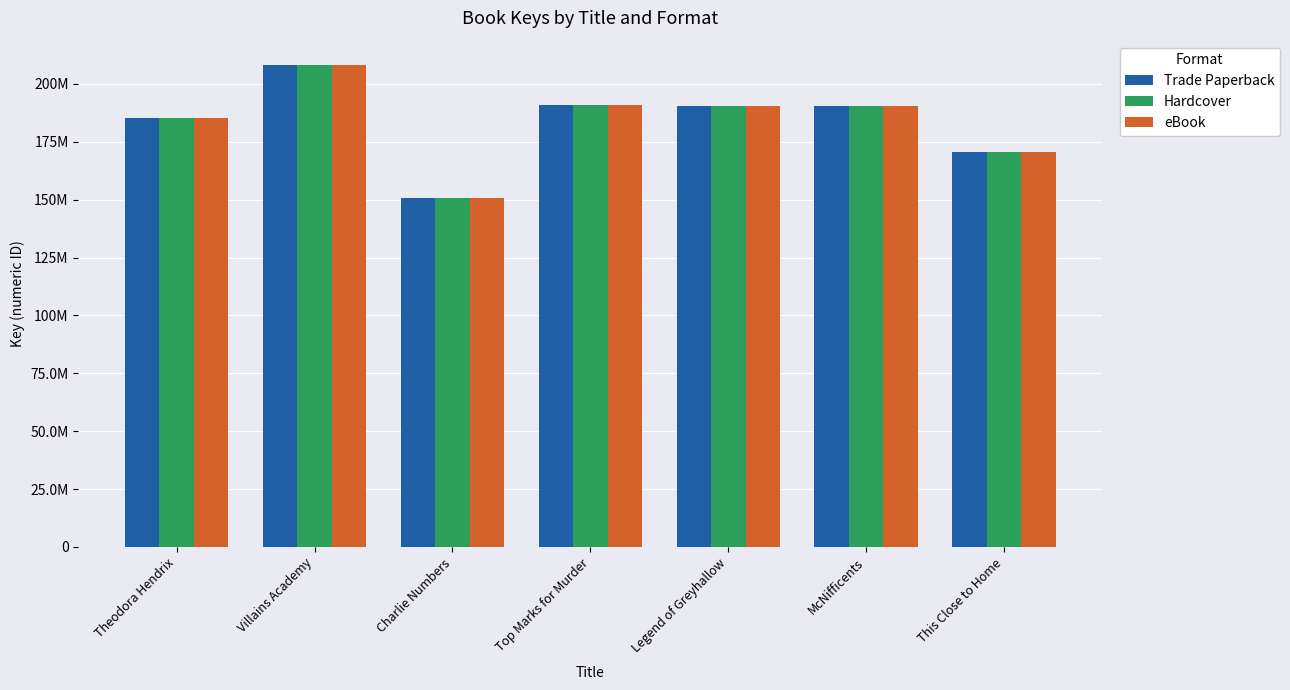

Which label corresponds to the smallest value in the chart?

Charlie Numbers